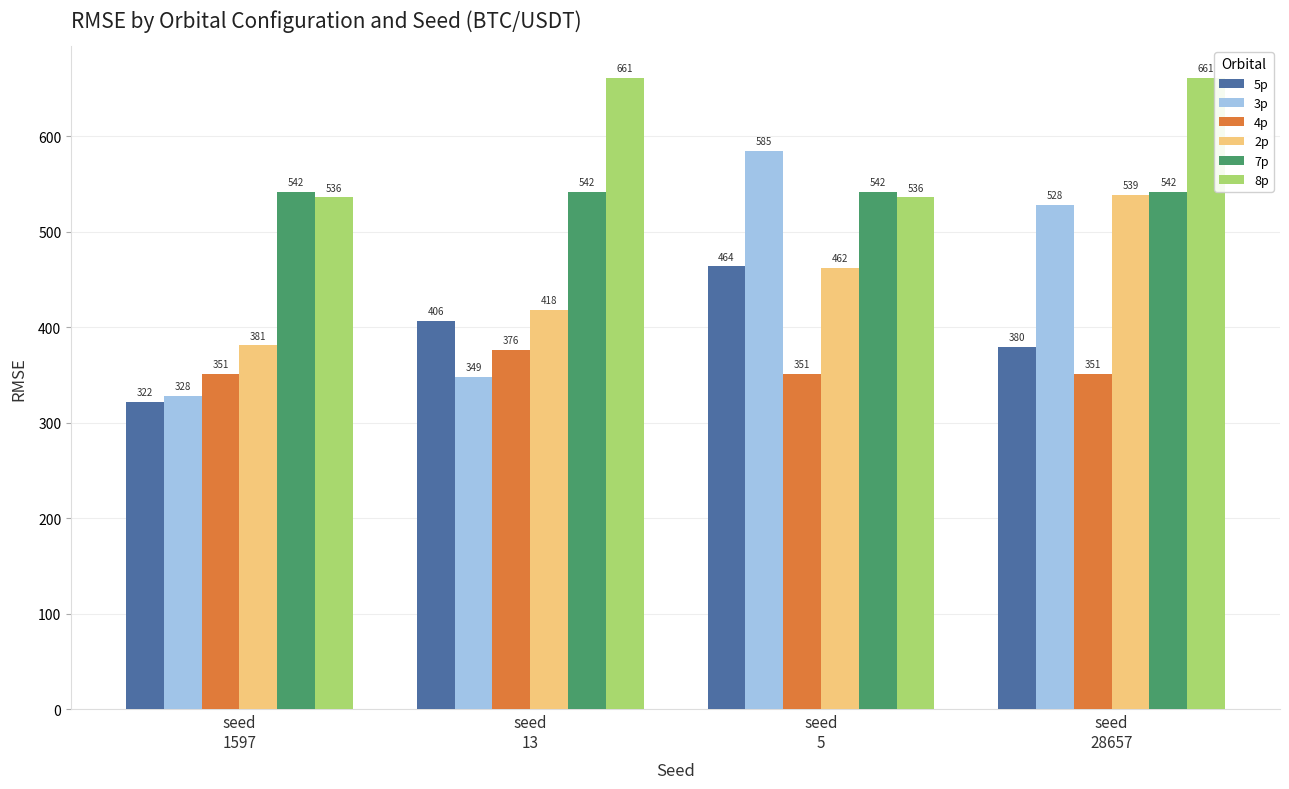

Which series has the largest range (max minus min)?

3p